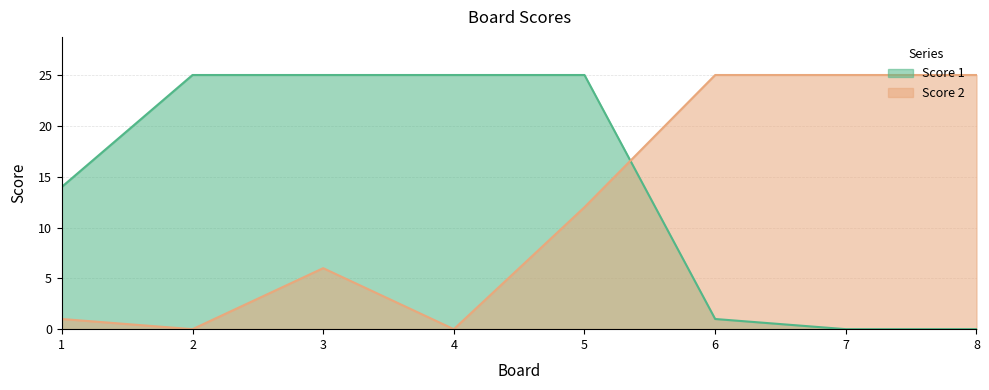

How many data points in Score 2 are less than 12?

4